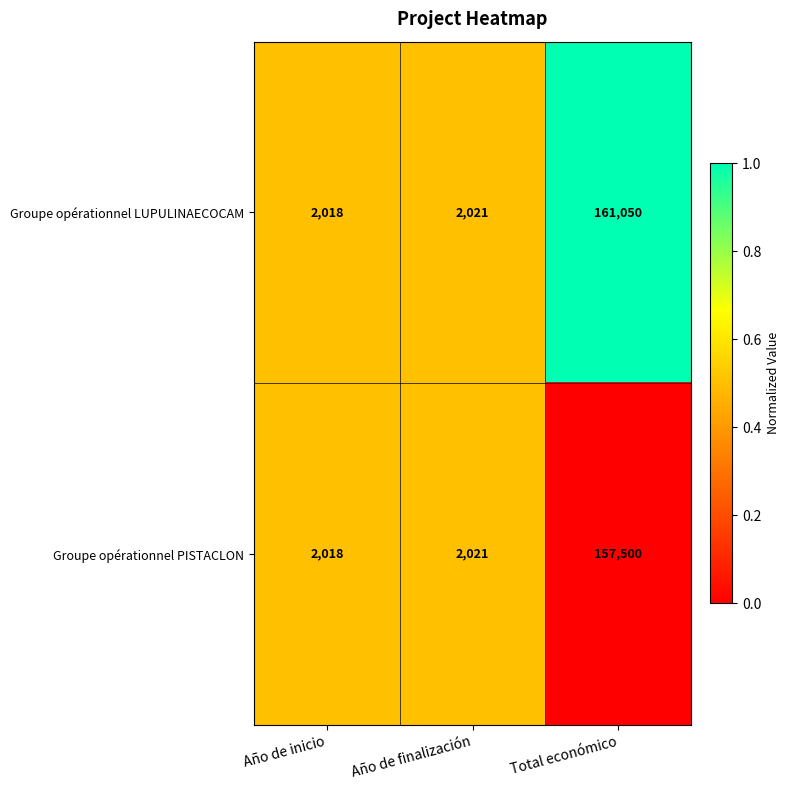

Reading right to left, what are all the values shown in this chart?

Groupe opérationnel LUPULINAECOCAM: 161050	2021	2018
Groupe opérationnel PISTACLON: 157500	2021	2018